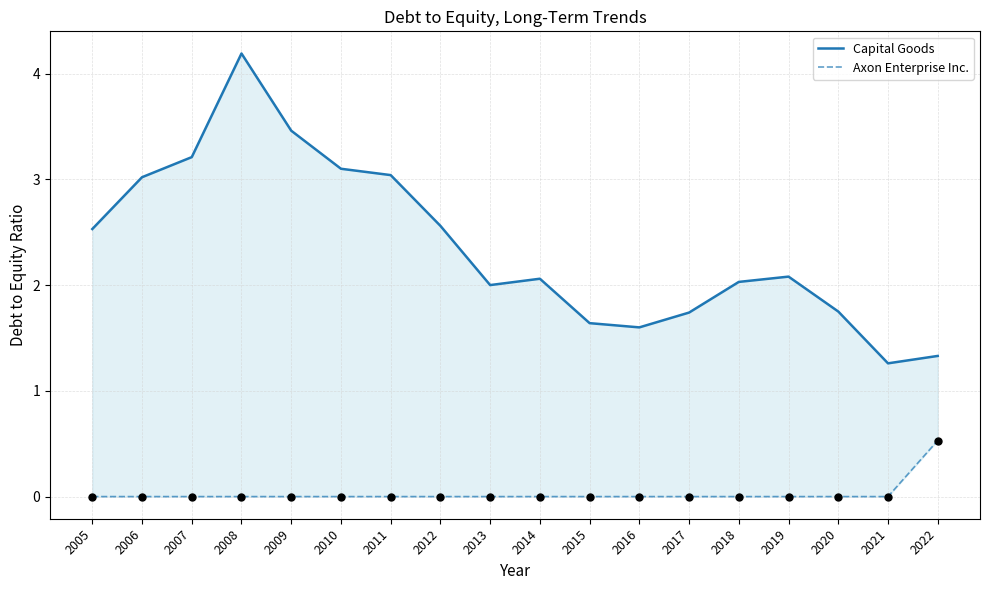

Which series contains the highest Y value?

Capital Goods